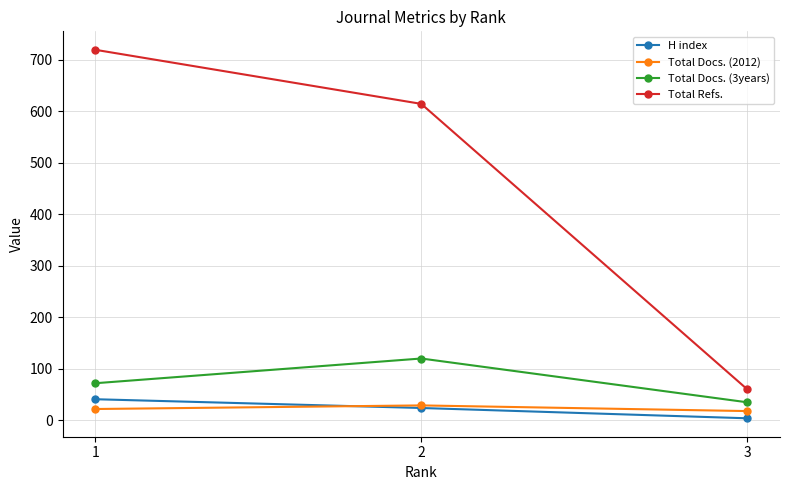

At which category does the chart reach its minimum across all series?

3